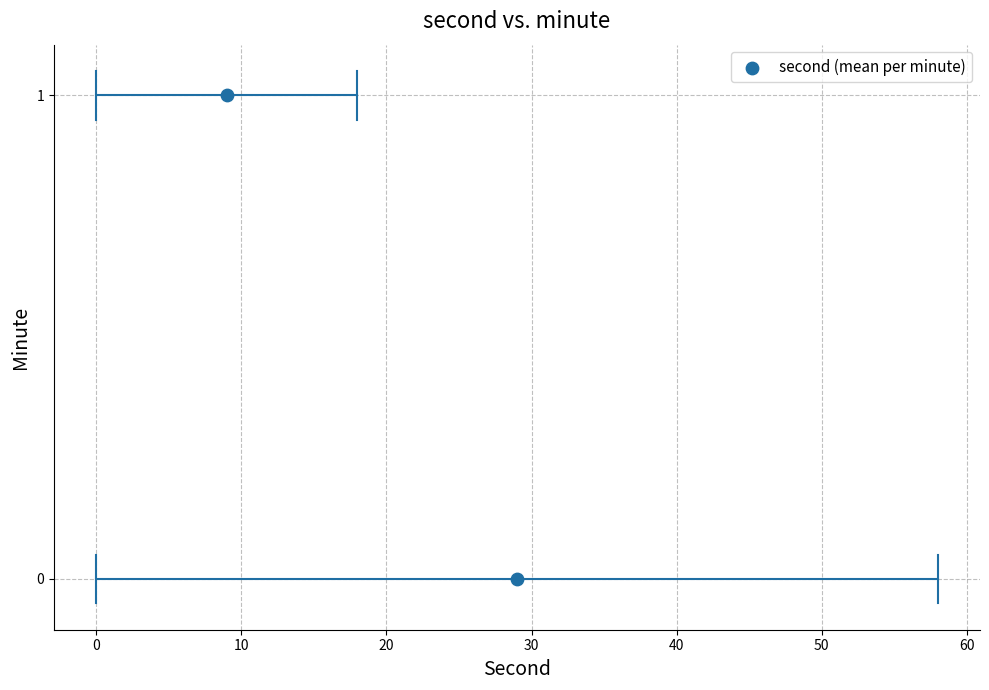

What is the range of X values (max minus min)?

20